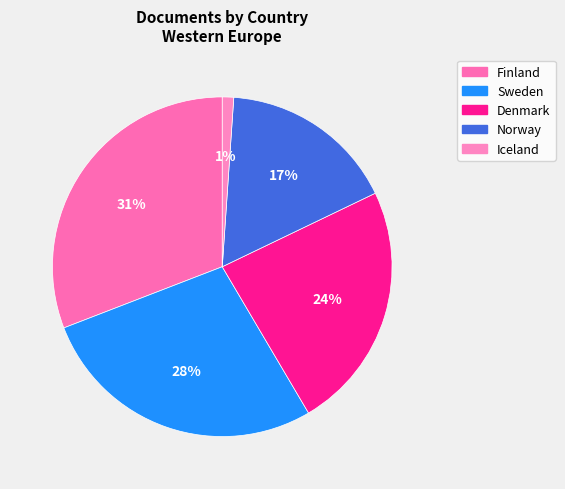

Is there a majority slice in this chart?

No